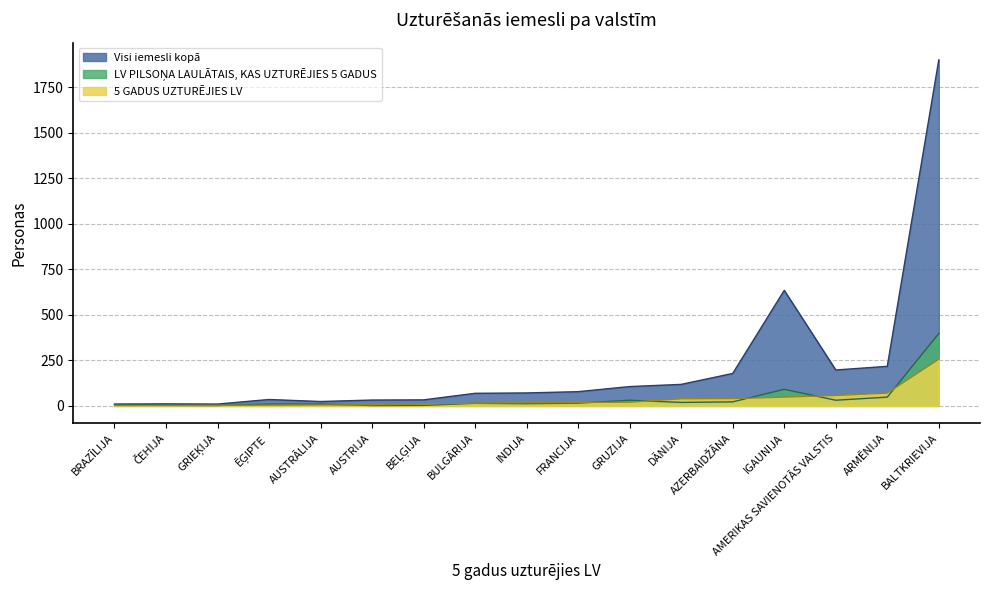

At which category does LV PILSOŅA LAULĀTAIS, KAS UZTURĒJIES 5 GADUS reach its first local valley?

AUSTRIJA